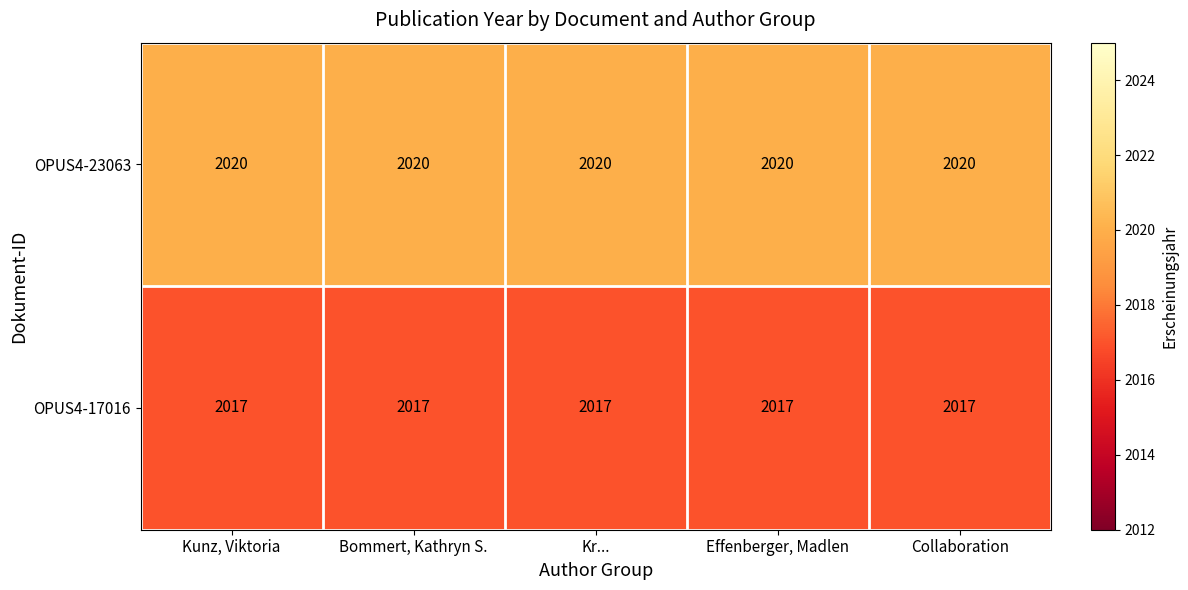

Is it true that OPUS4-17016 equals 924 at Kr...?

False